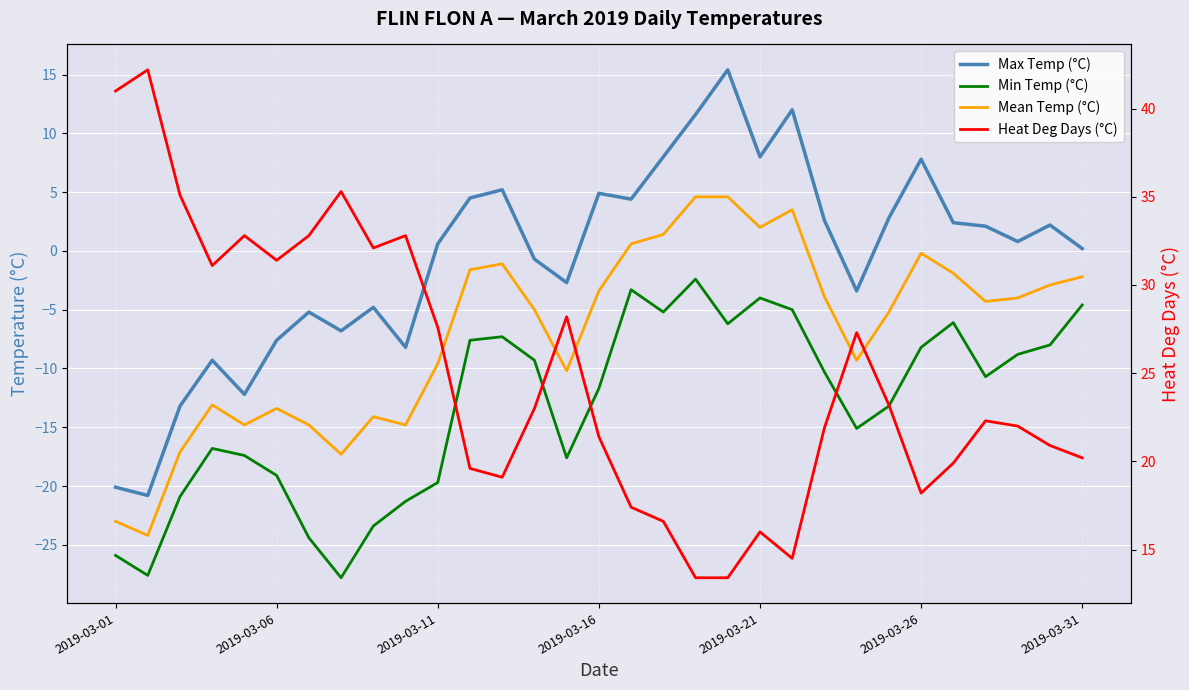

Is it true that Heat Deg Days (°C) equals 18.3 at 7?

False